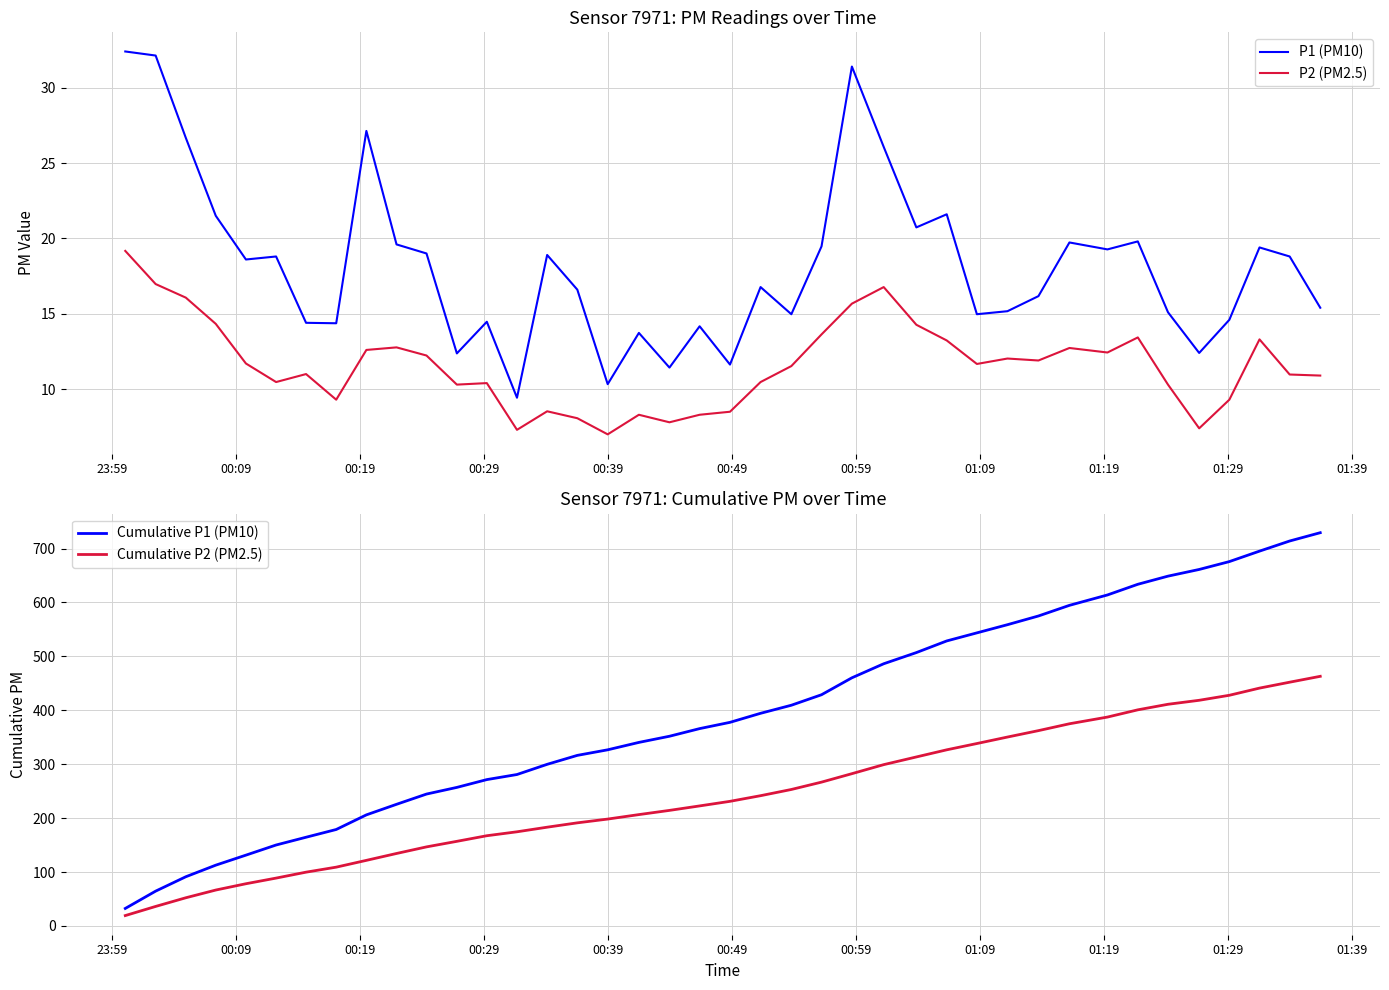

True or false: P1 (PM10) and Cumulative P1 (PM10) intersect in this chart.

False